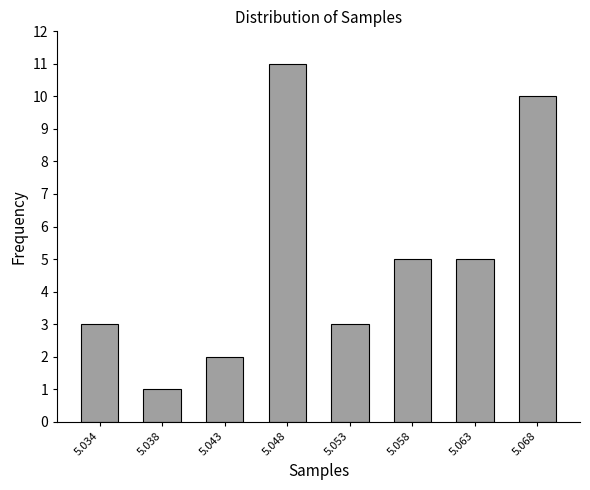

Reading left to right, transcribe all the data shown in this chart.

3	1	2	11	3	5	5	10